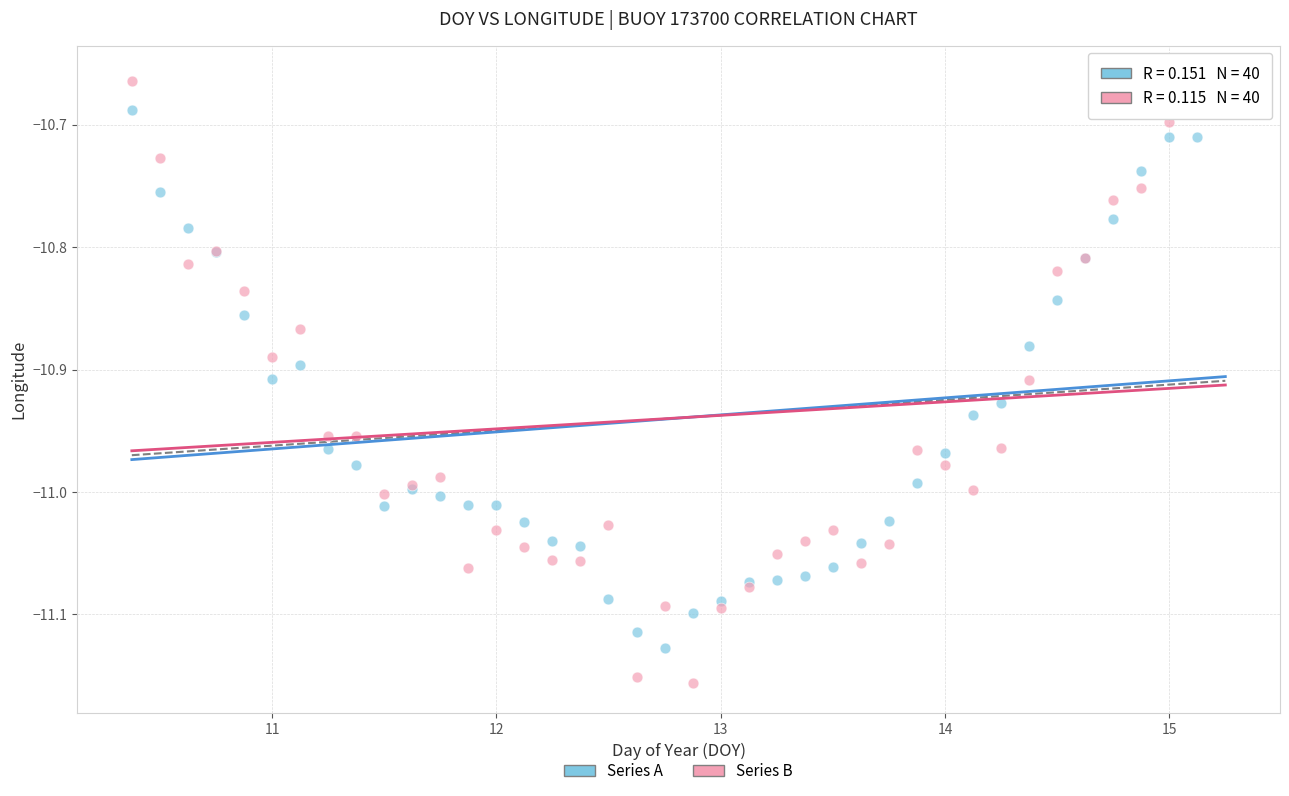

What is the X range (max minus min) for the scatter plot?

4.9